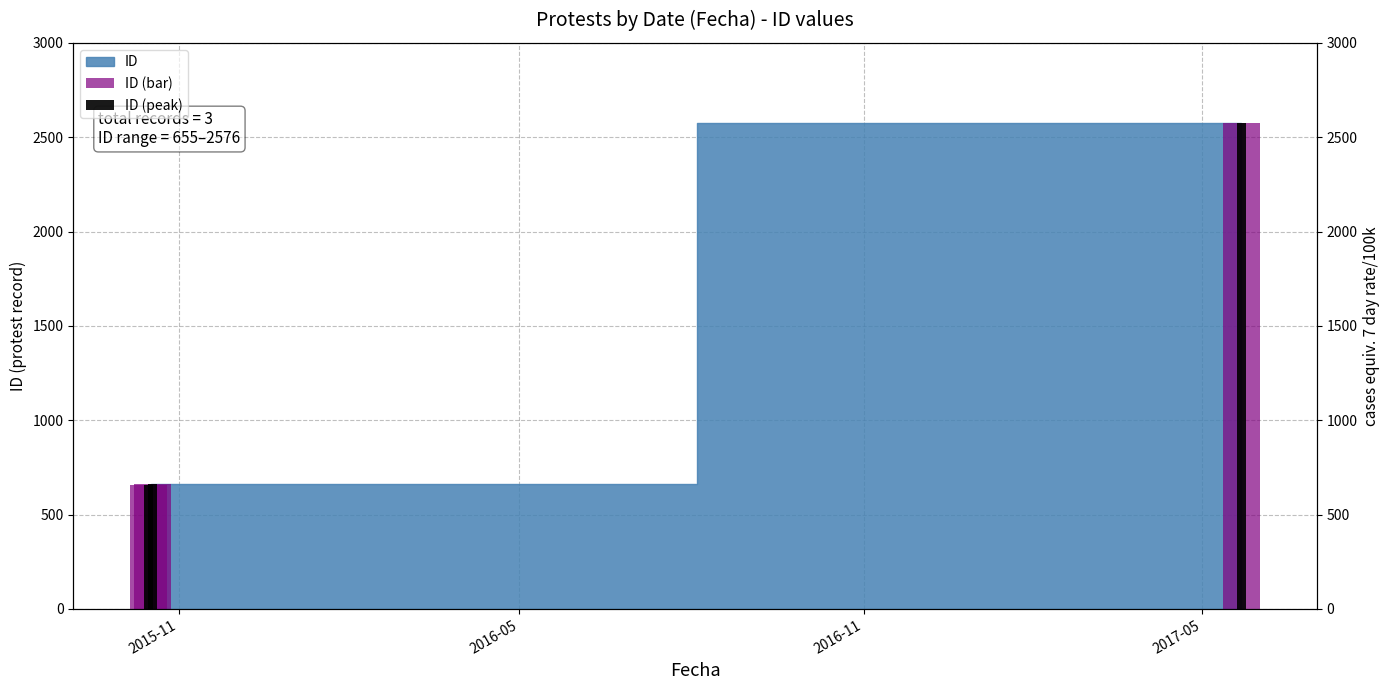

Which series has the largest range (max minus min)?

ID (bar)